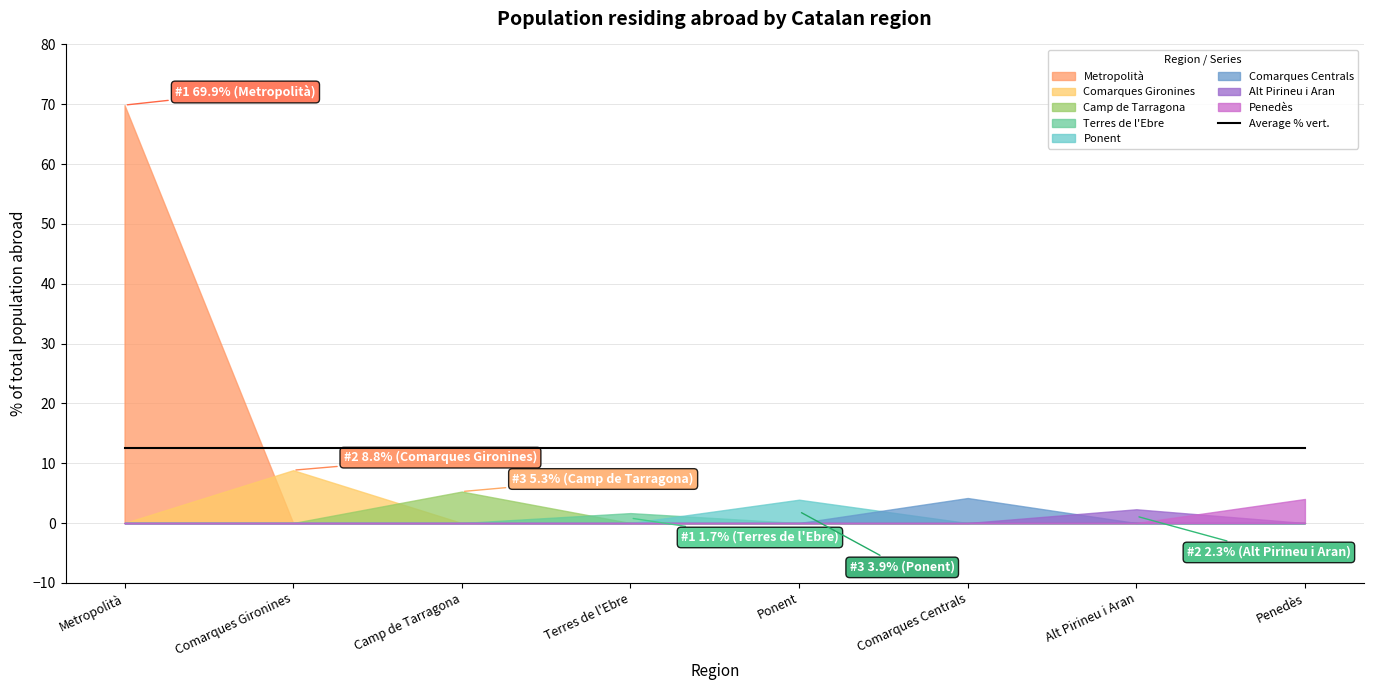

List the labels in order of value, smallest first.

Terres de l'Ebre, Alt Pirineu i Aran, Ponent, Penedès, Comarques Centrals, Camp de Tarragona, Comarques Gironines, Metropolità